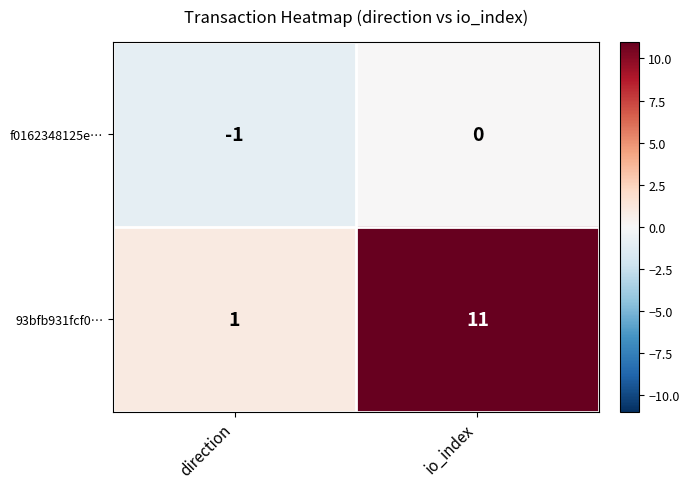

The value of 93bfb931fcf0… at direction is 0. True or false?

False